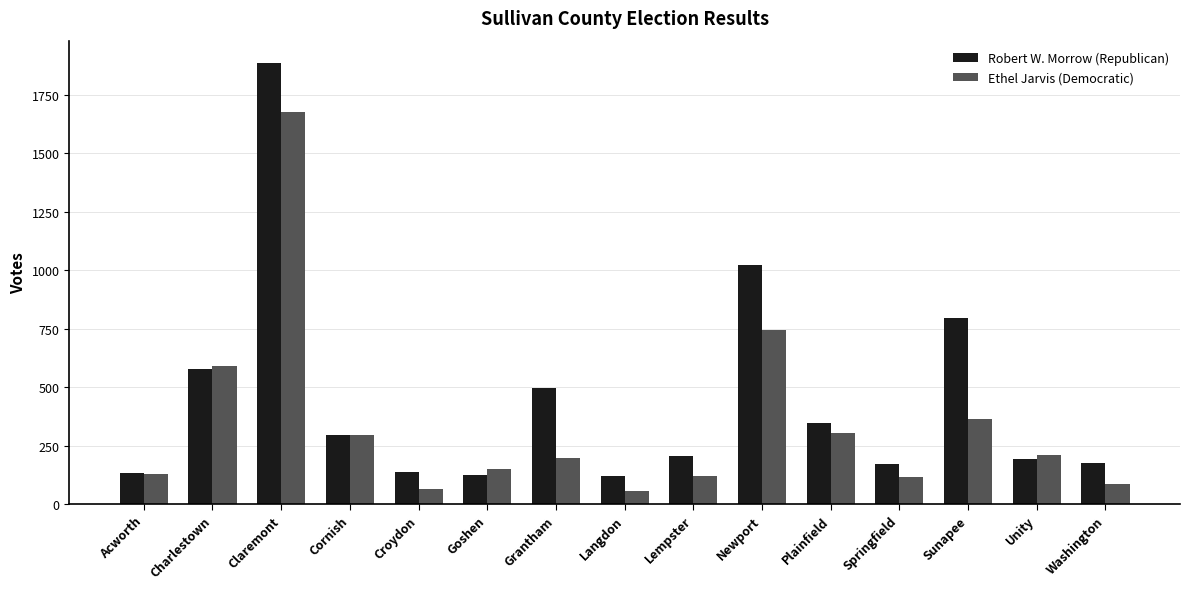

Are the bars horizontal?

No